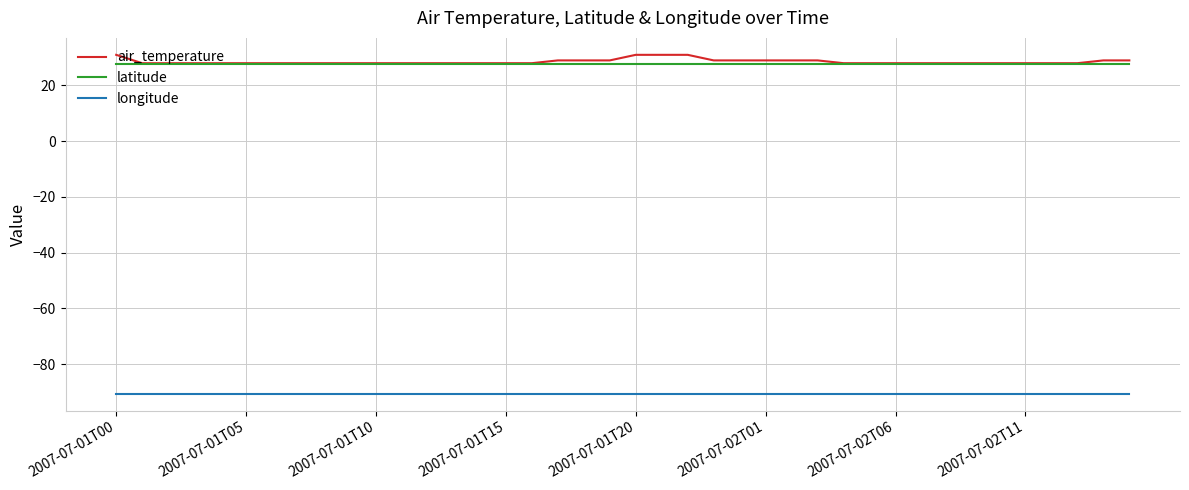

Does the chart have visible grid lines?

Yes